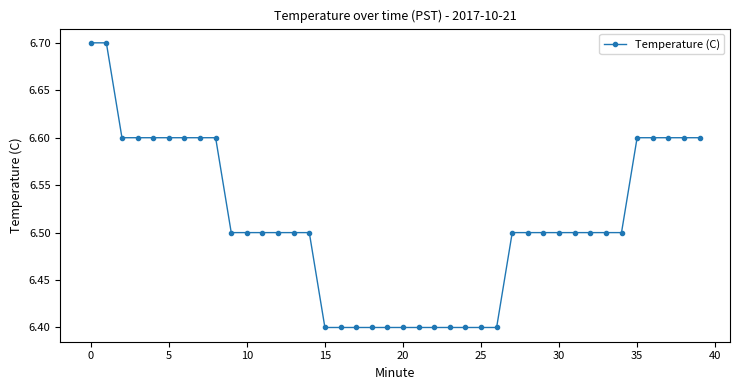

What is the sum of all values?

260.4